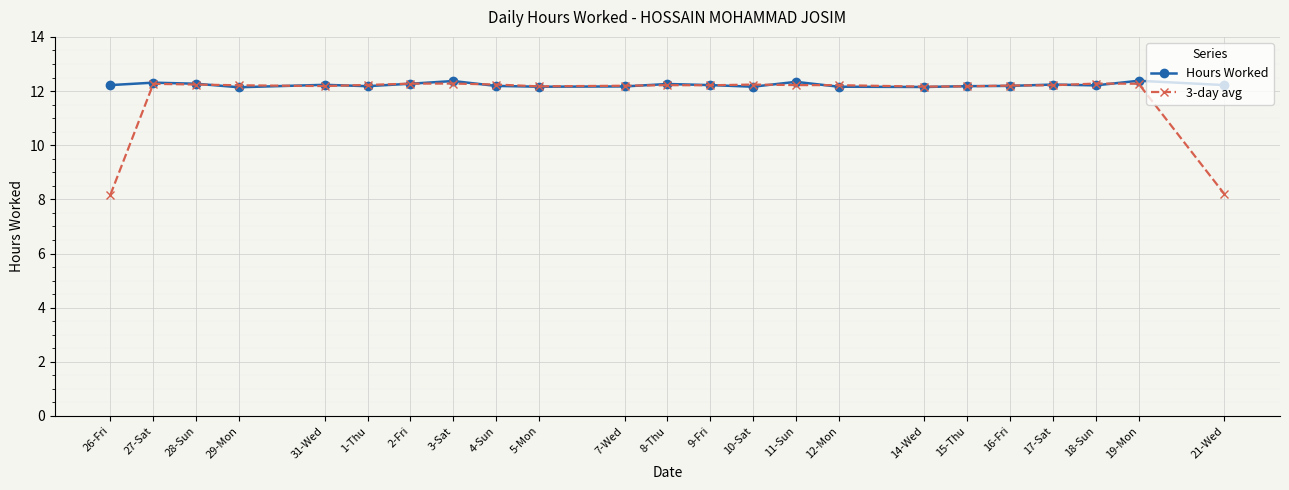

Which series ends up on top after the final intersection of Hours Worked and 3-day avg?

Hours Worked